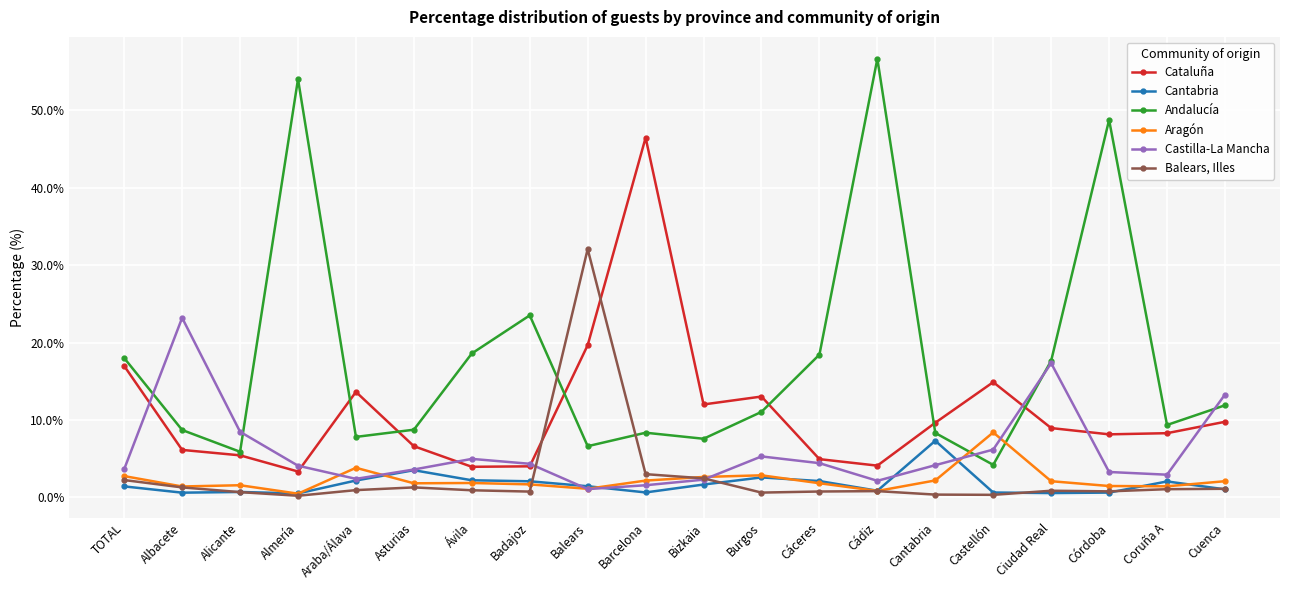

List the series in order of their peak value, lowest first.

Cantabria, Aragón, Castilla-La Mancha, Balears, Illes, Cataluña, Andalucía